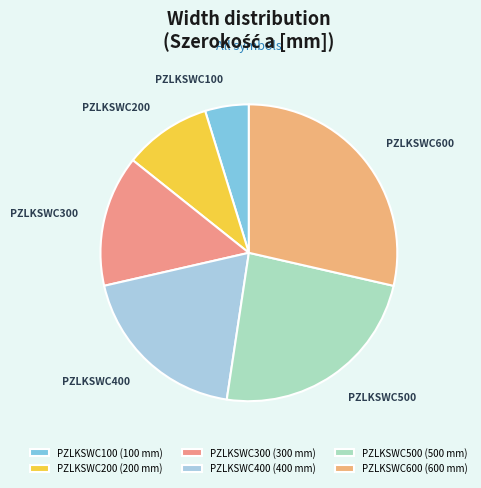

Count the number of slices in the pie.

6